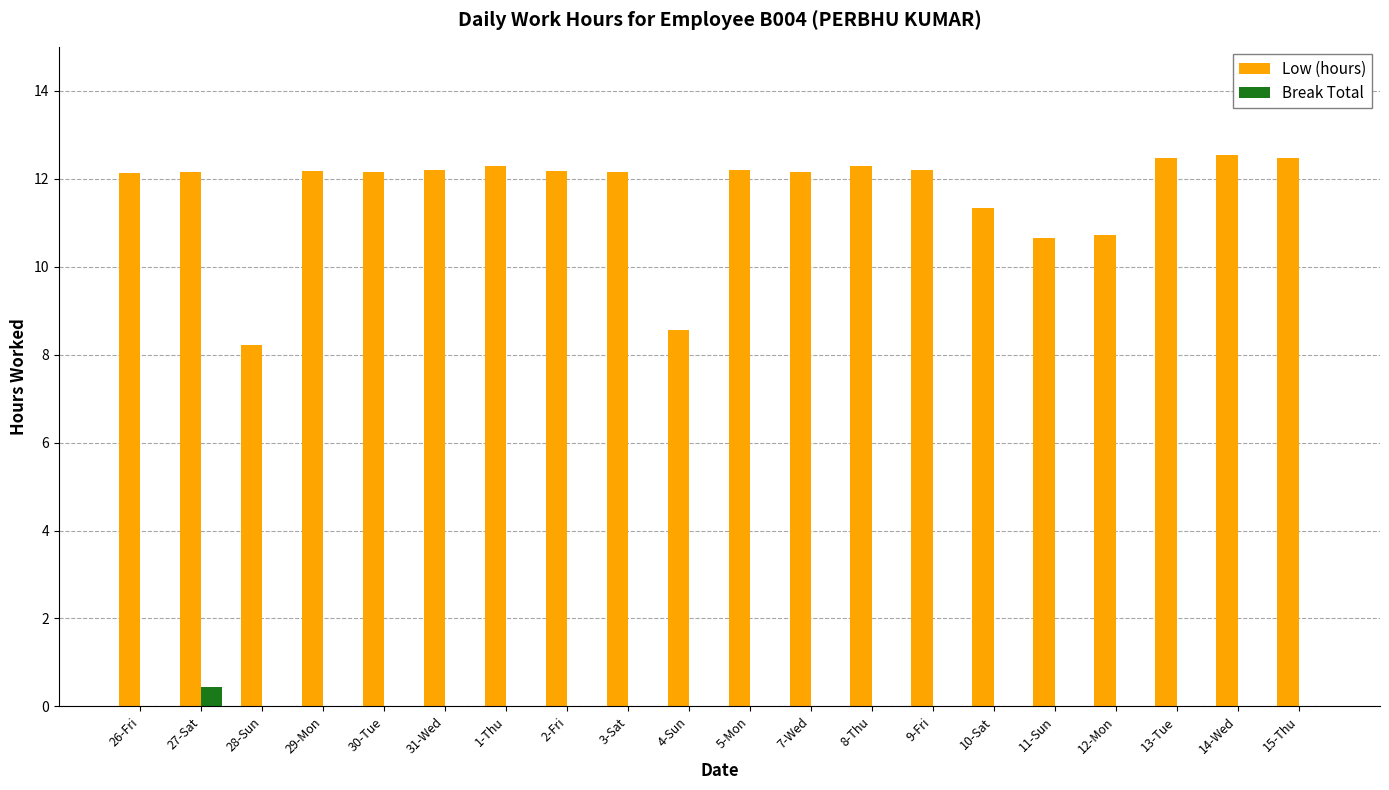

The value of Low (hours) at 13-Tue is 12.5. True or false?

True